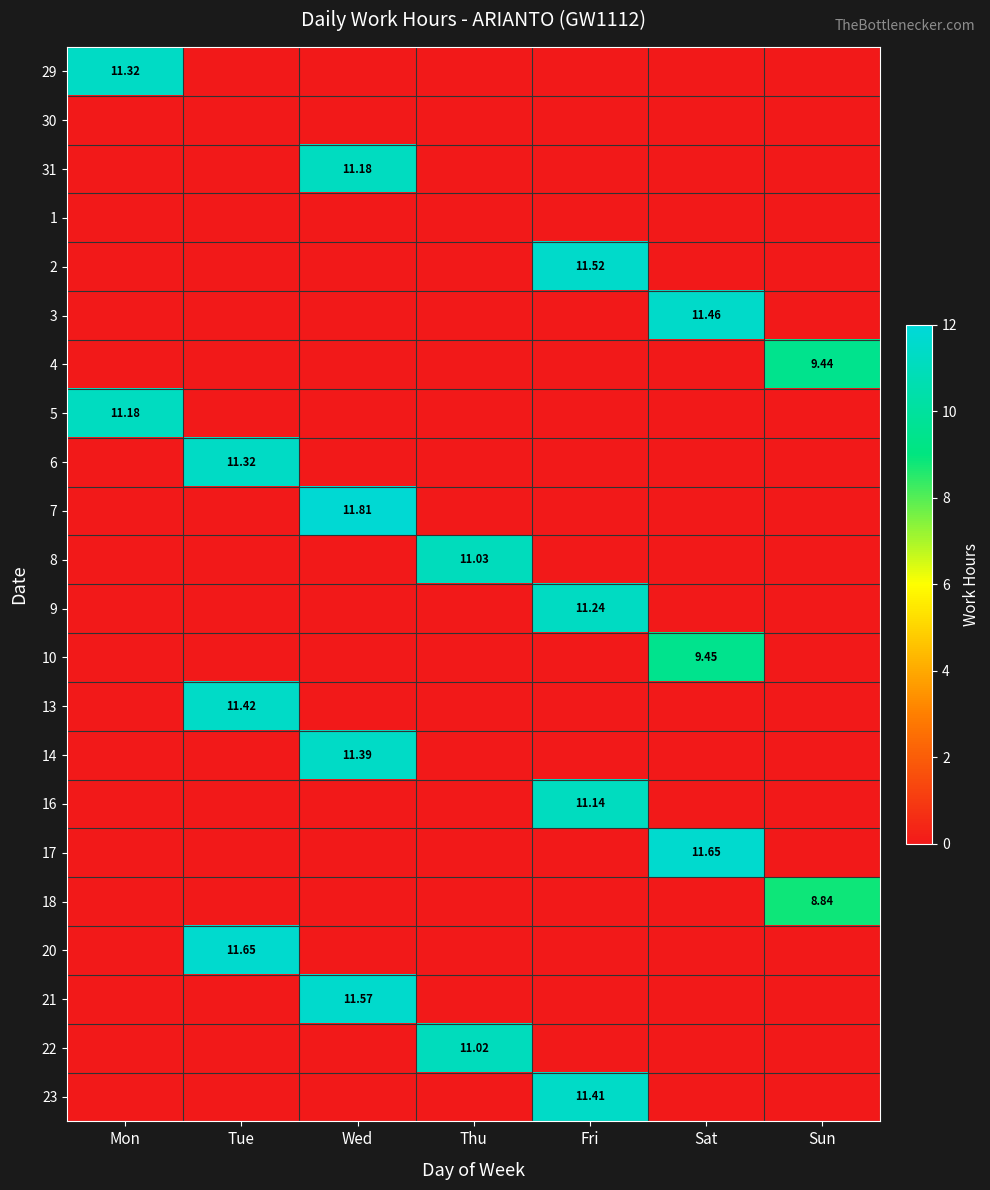

What is the spread (max minus min) of values at Mon?

11.3